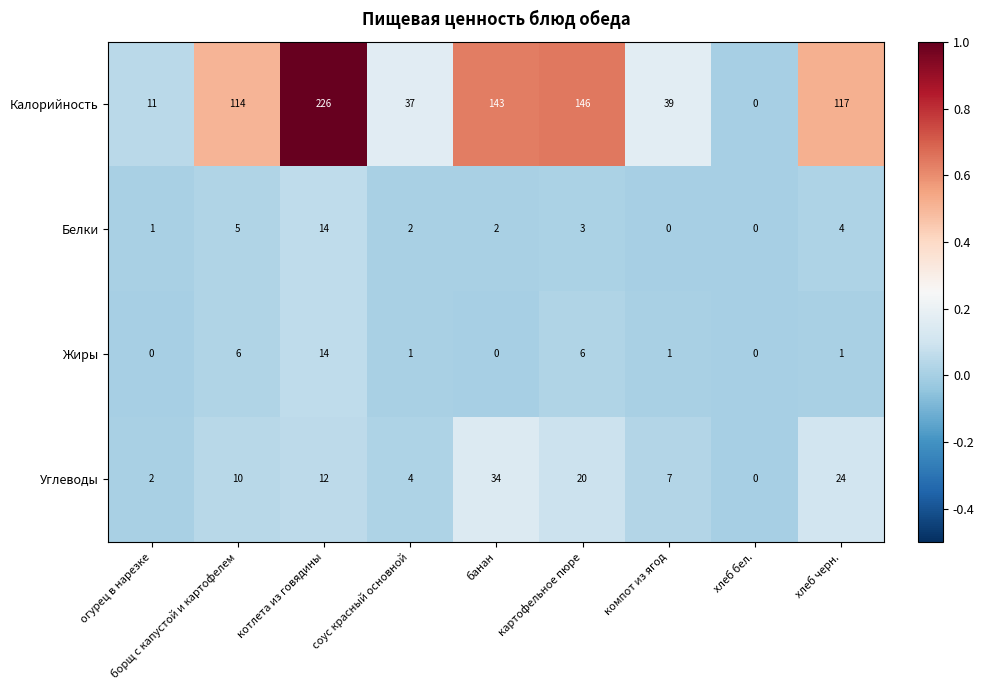

Where is Белки nearest to the value 7?

борщ с капустой и картофелем